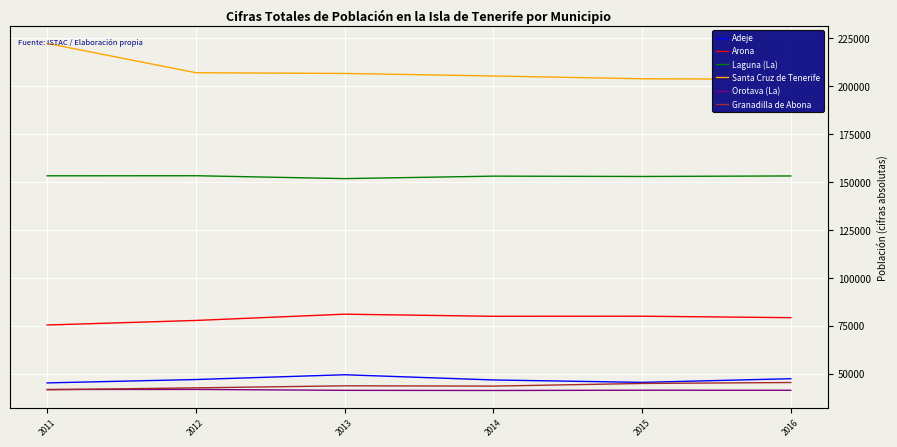

Does the chart display data point markers on the line(s)?

No